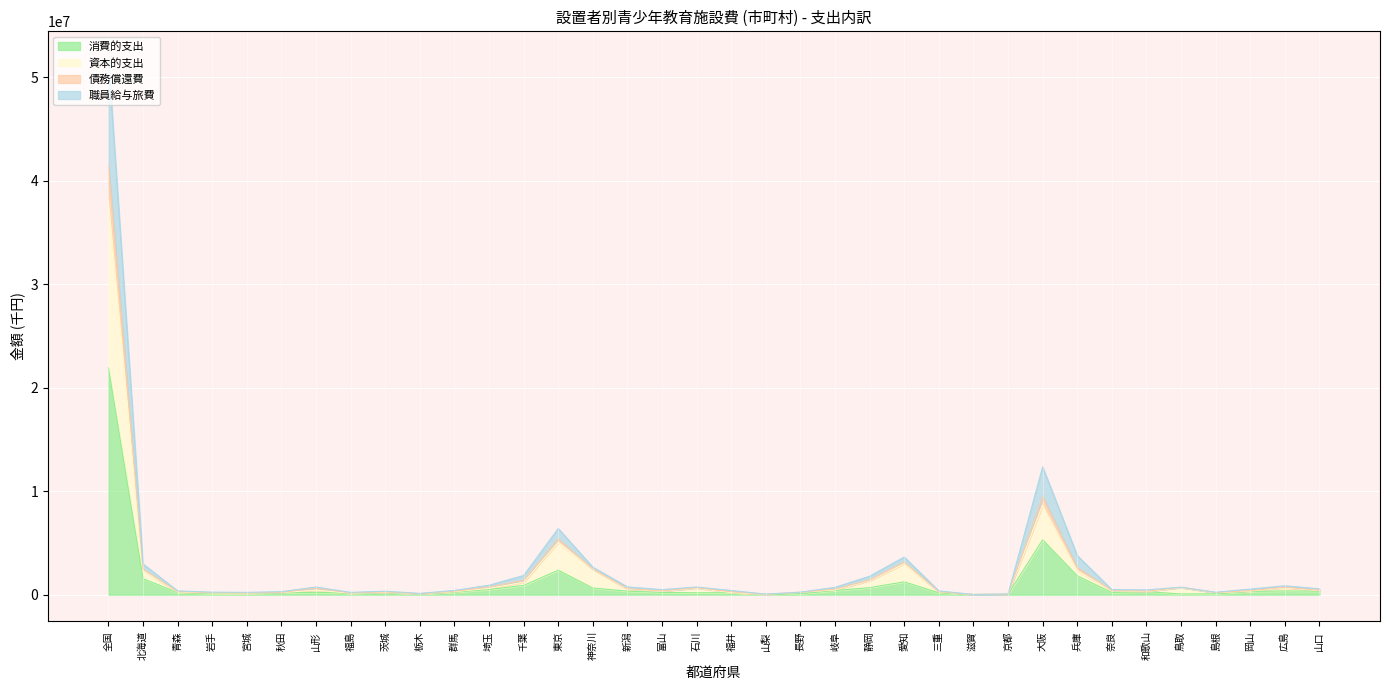

How many interior local peaks does the 消費的支出 series have?

8